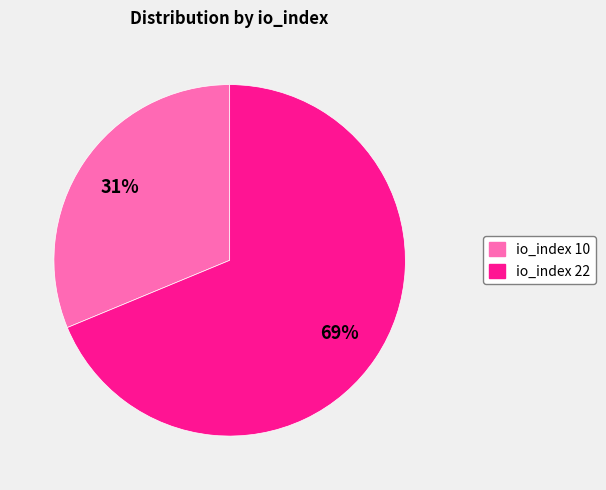

Which has a higher value, io_index 22 or io_index 10?

io_index 22